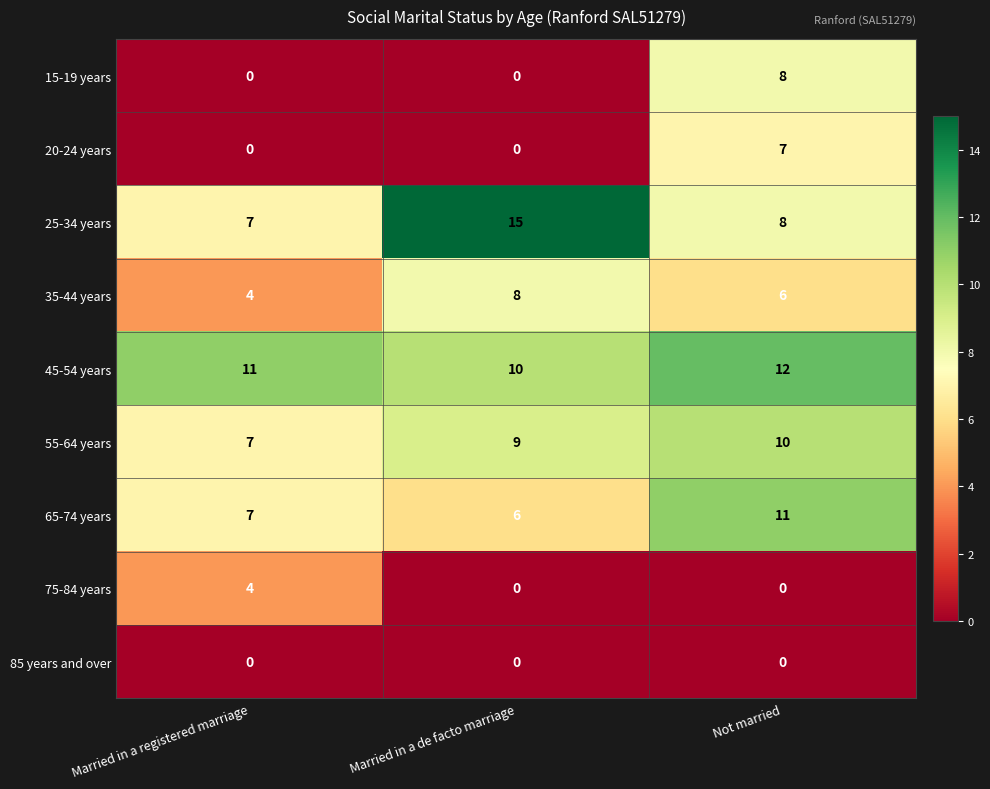

Rank the categories by 35-44 years value from highest to lowest.

Married in a de facto marriage, Not married, Married in a registered marriage